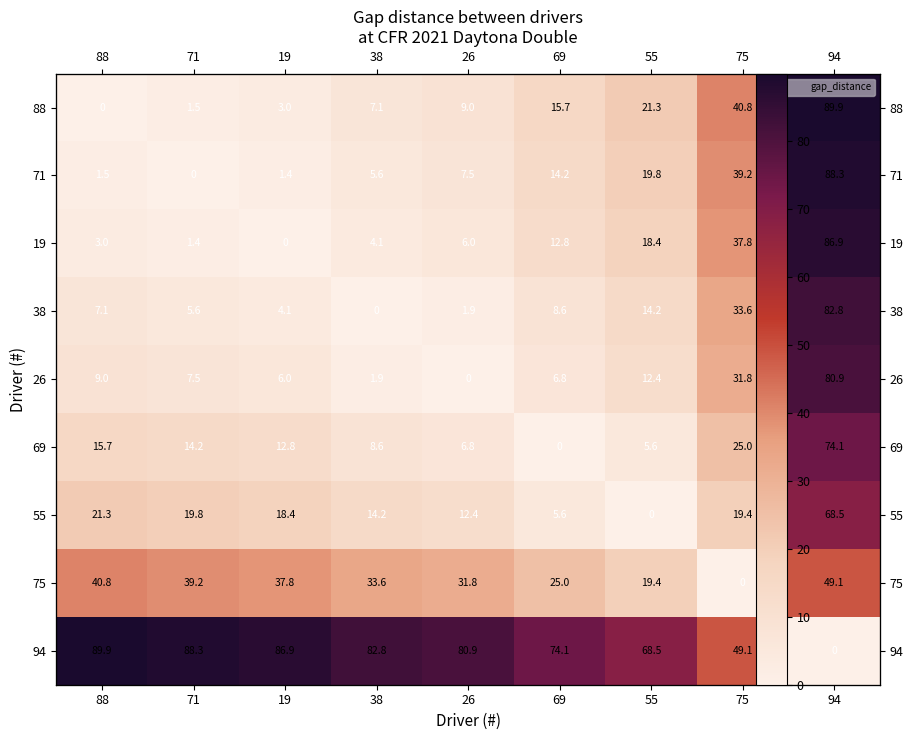

What is the difference between the highest and lowest values at 88?

89.9